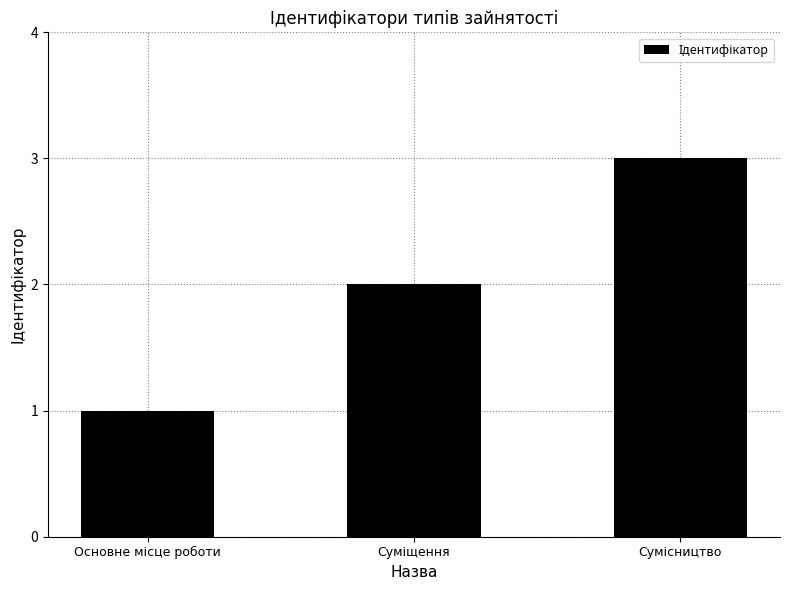

What is the difference between the second highest and minimum values?

1